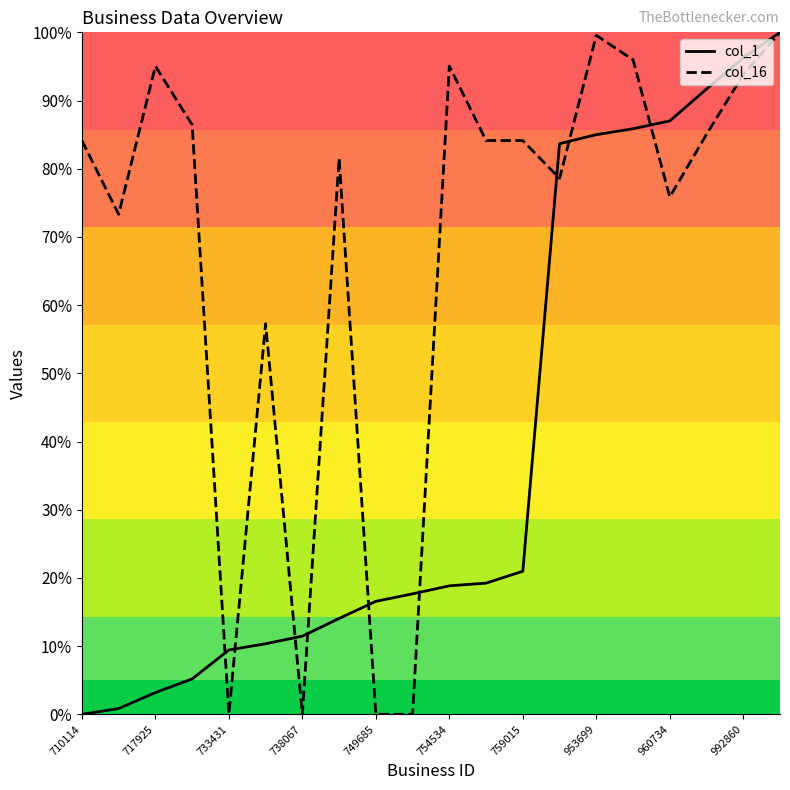

How many times do col_16 and col_1 cross each other?

9